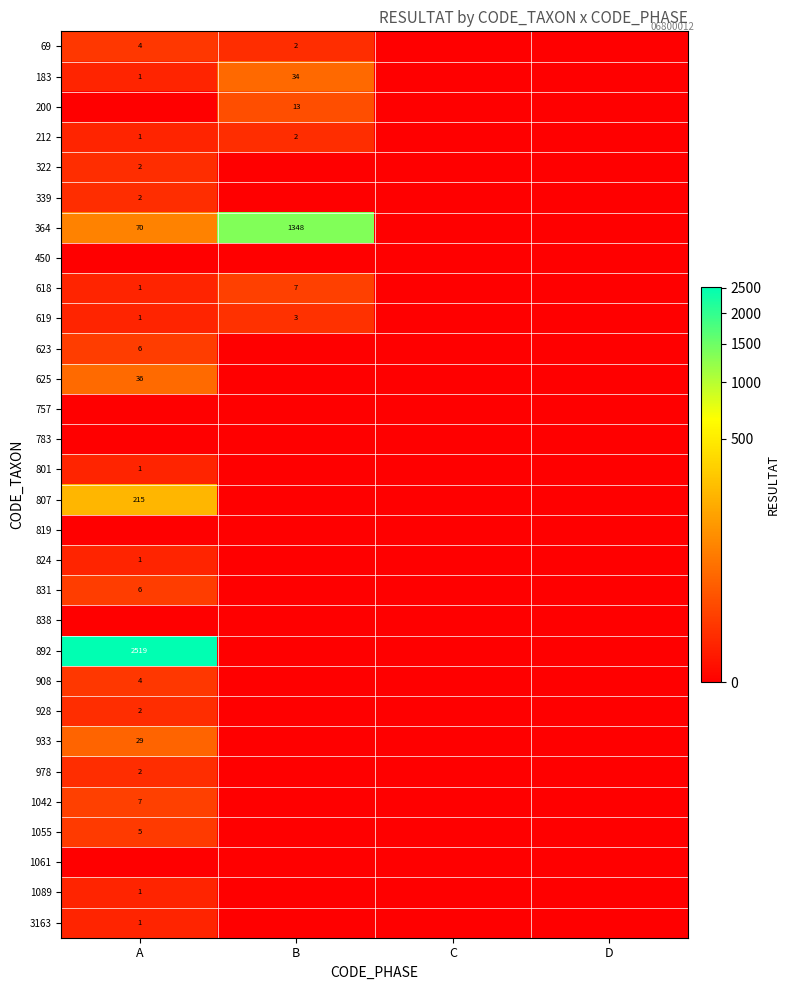

The 212 series shows 1 at A. True or false?

True